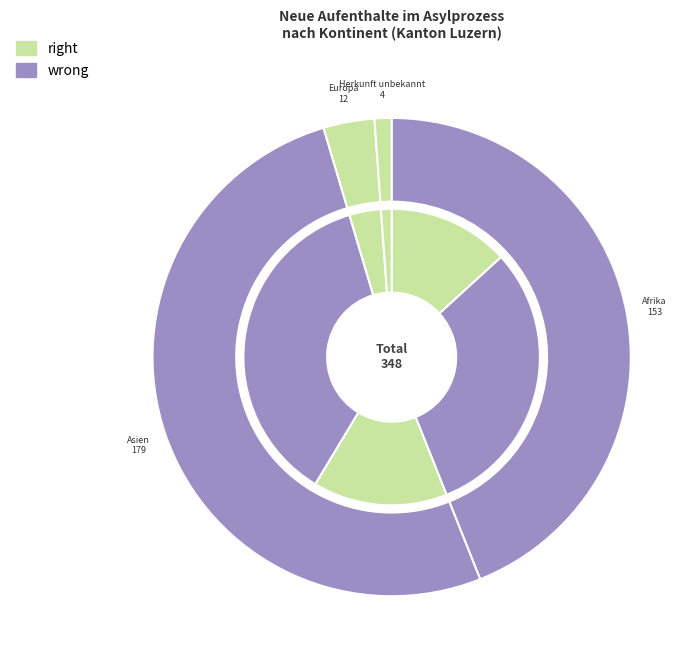

The Asien slice represents 51% of the pie. True or false?

True